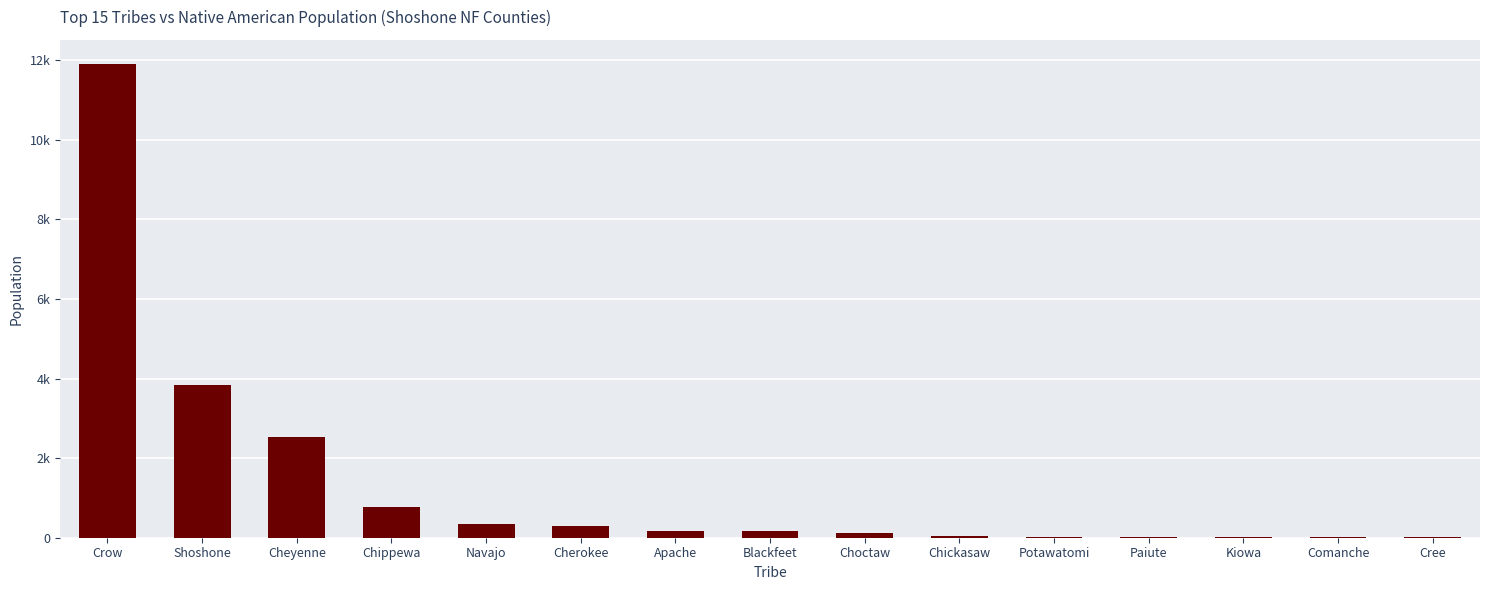

Which category has the lowest value across all series?

Cree